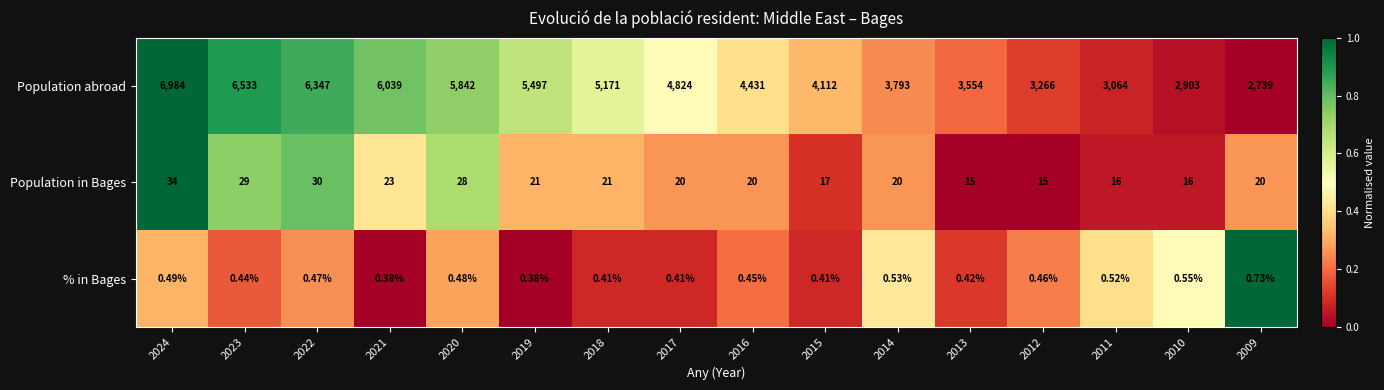

Between 2016 and 2010, which series saw the biggest shift?

Population abroad